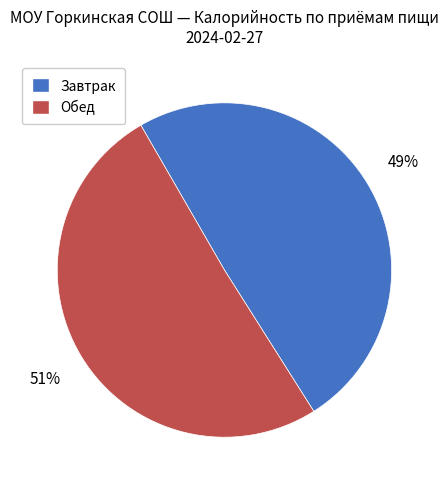

Does any single category account for the majority?

Yes